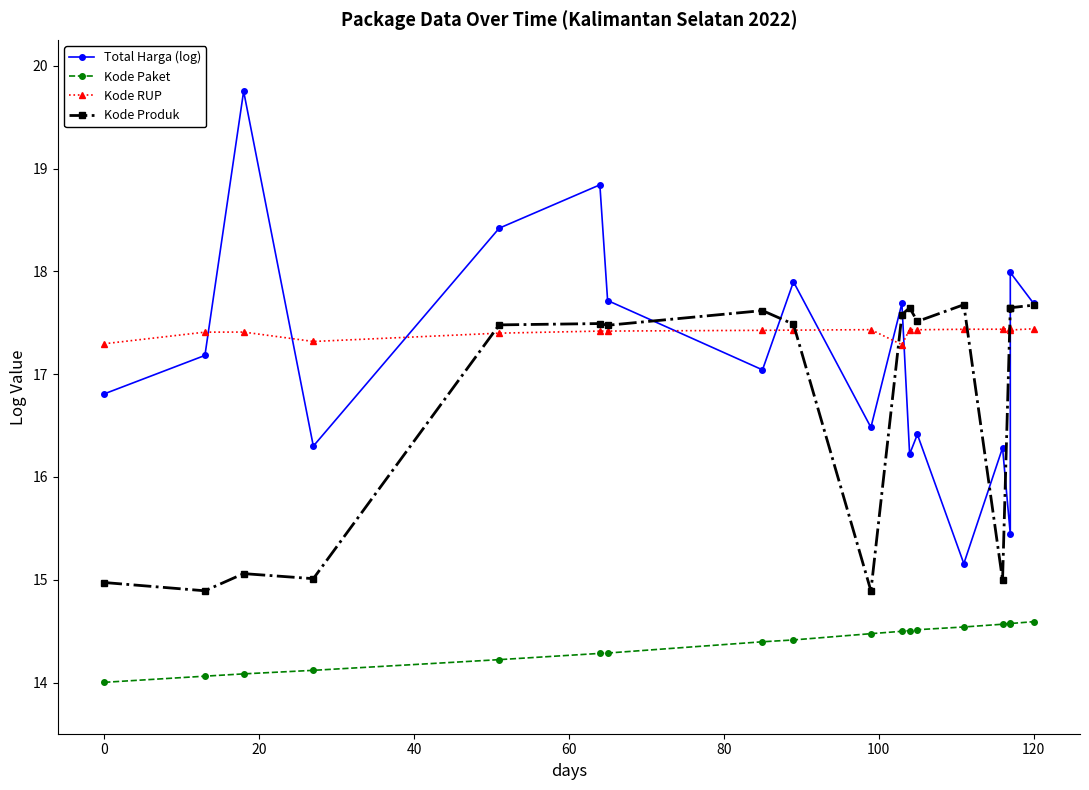

What is the value of the Kode Paket point at the 11th from the left?

14.5